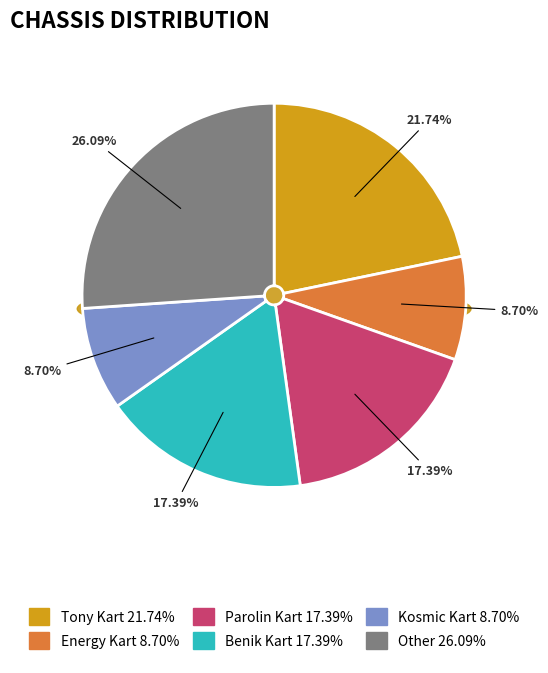

Does Energy Kart represent more than half of the total?

No